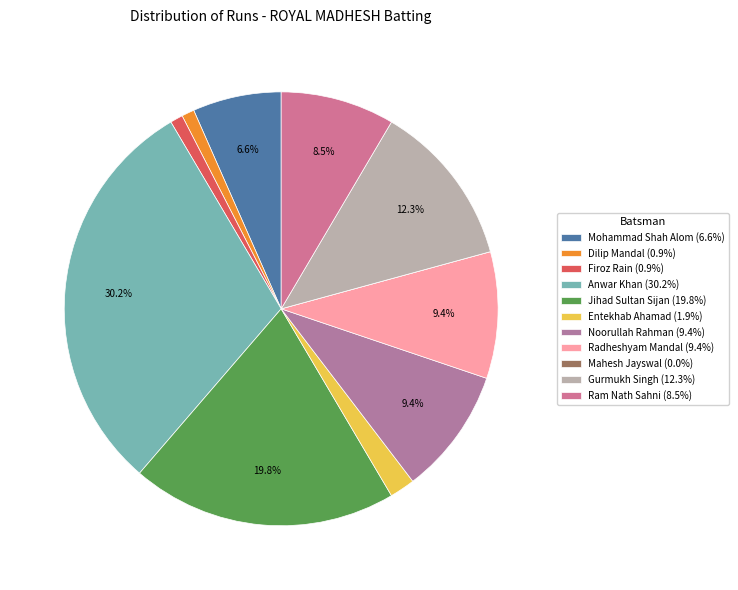

What portion of the pie excludes Jihad Sultan Sijan?

80.2%